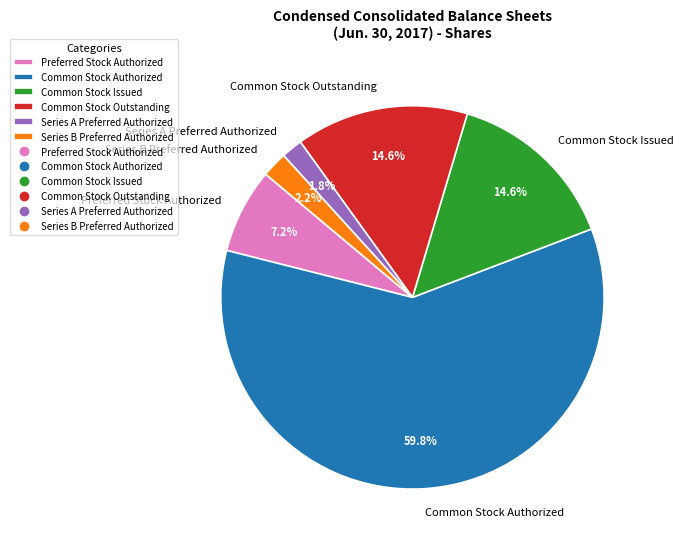

Which slice is the largest?

Common Stock Authorized